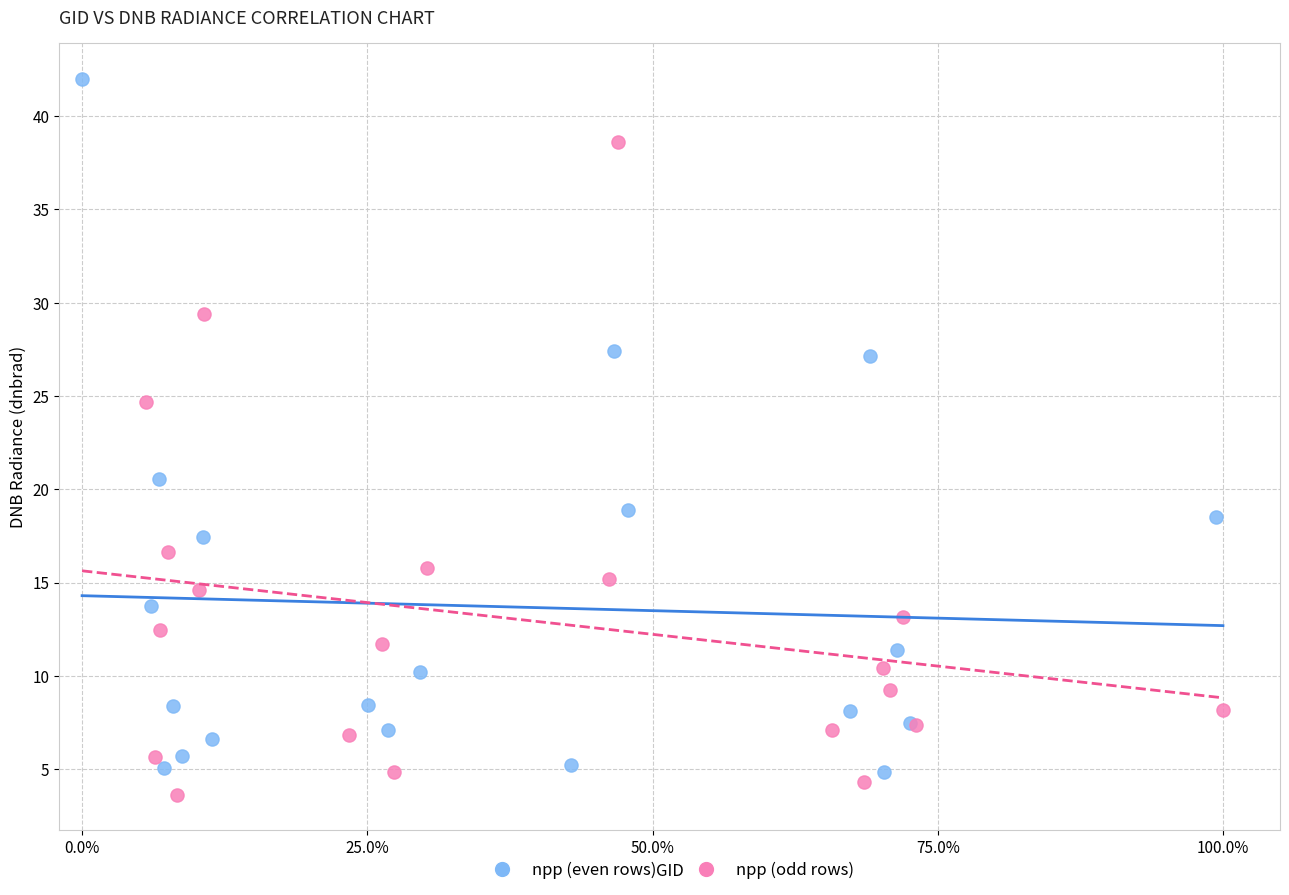

Which series reaches the maximum Y coordinate?

npp (even rows)